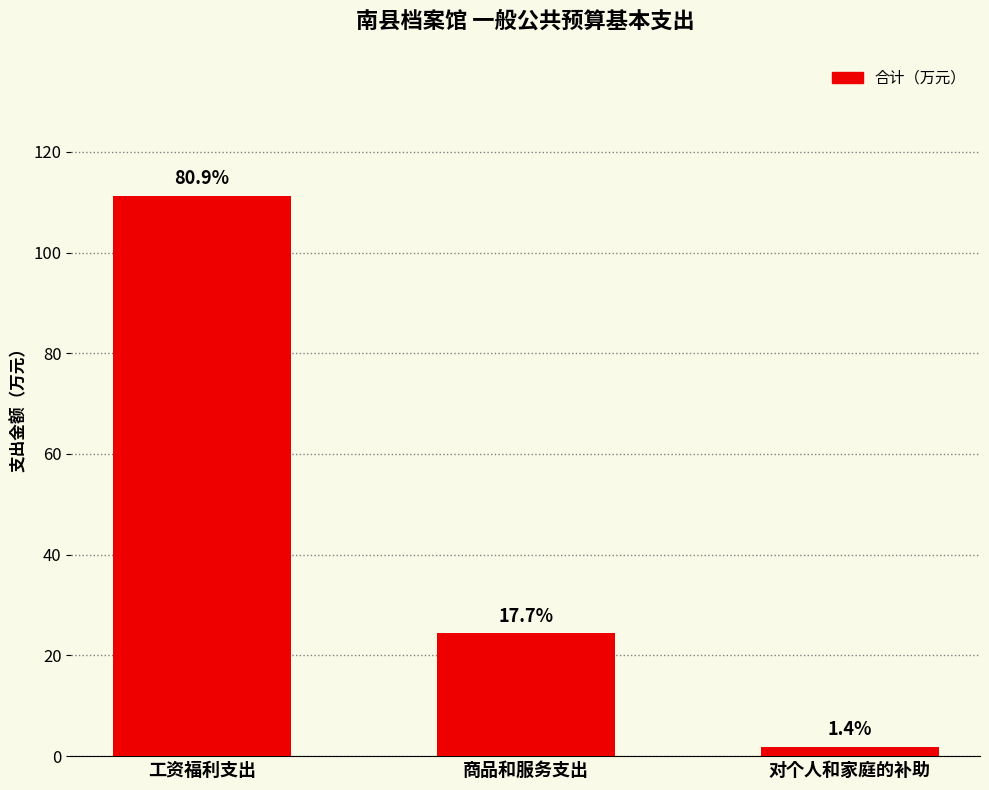

Does the chart contain any negative values?

No